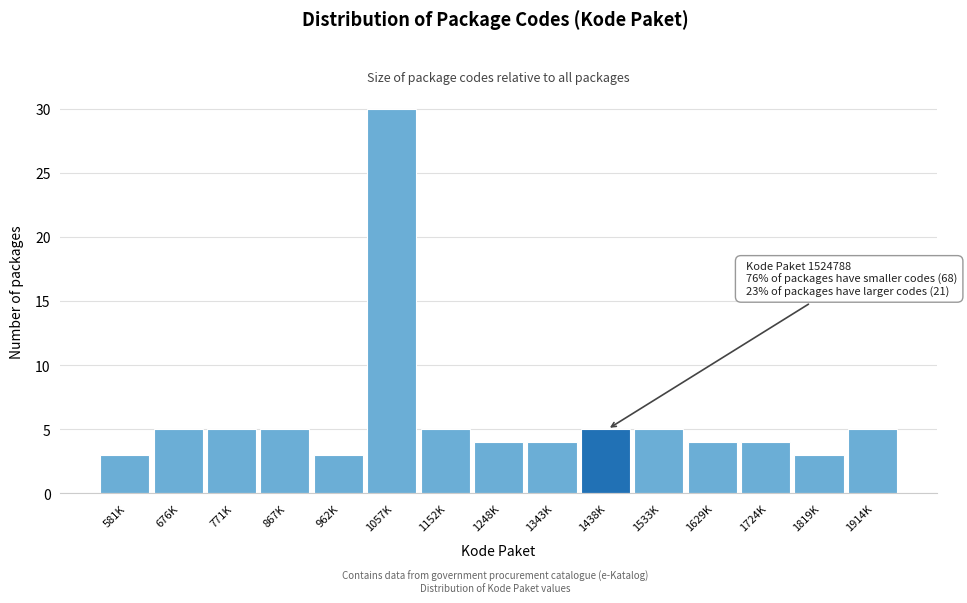

Reading left to right, extract all data points from this chart.

3	5	5	5	3	30	5	4	4	5	5	4	4	3	5